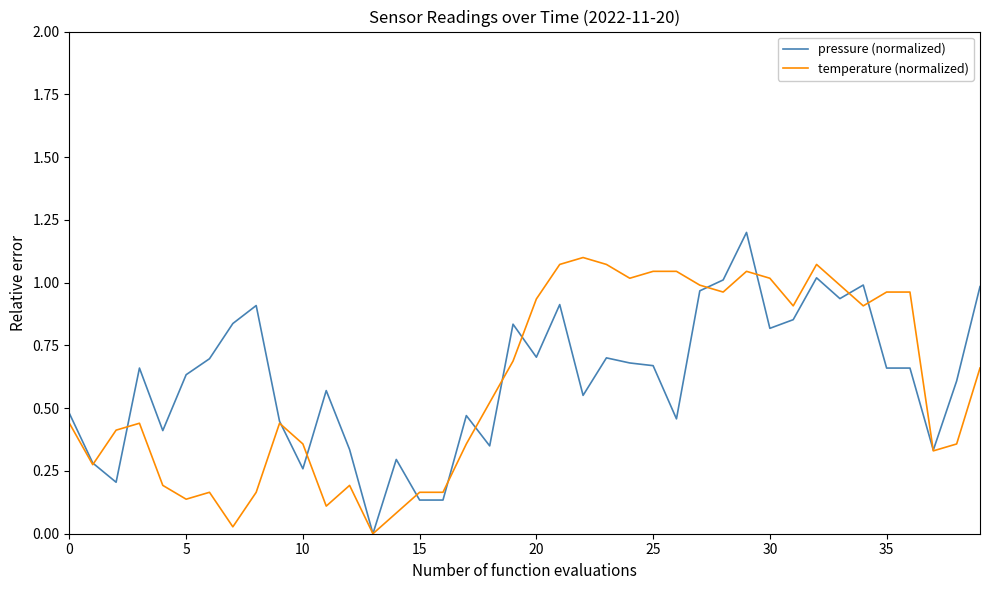

What is the sum of all temperature (normalized) values?

23.8